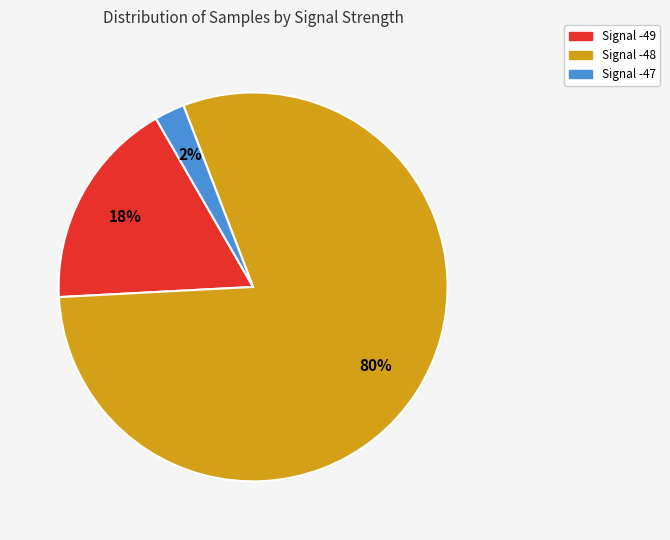

Which category has the smallest portion of the pie?

Signal -47